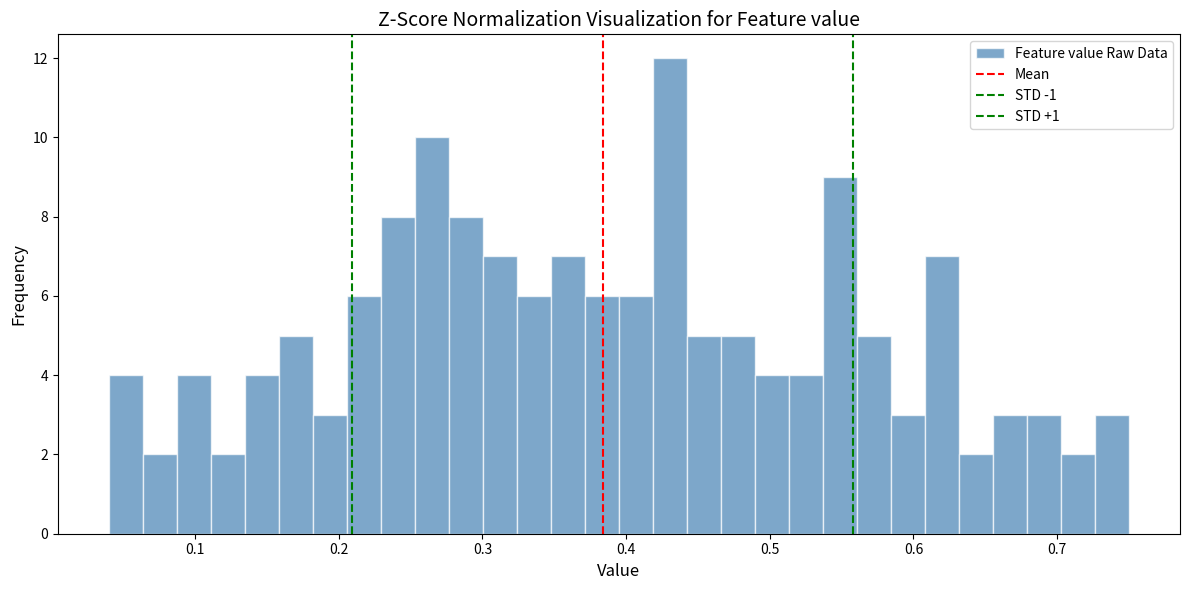

Read against the x-axis, roughly where is the centre of the tallest bar?

0.43